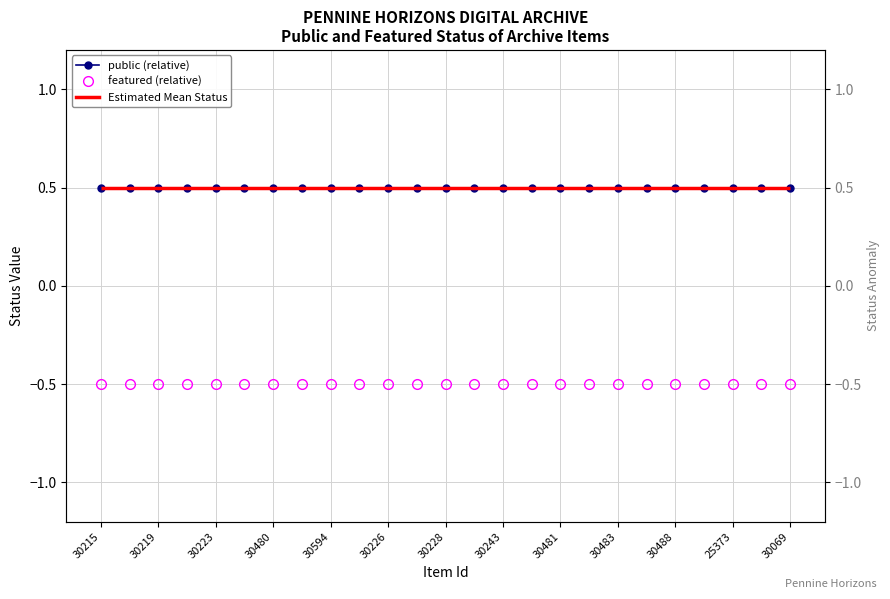

At 19, list the series in order from largest to smallest.

public (relative), featured (relative)